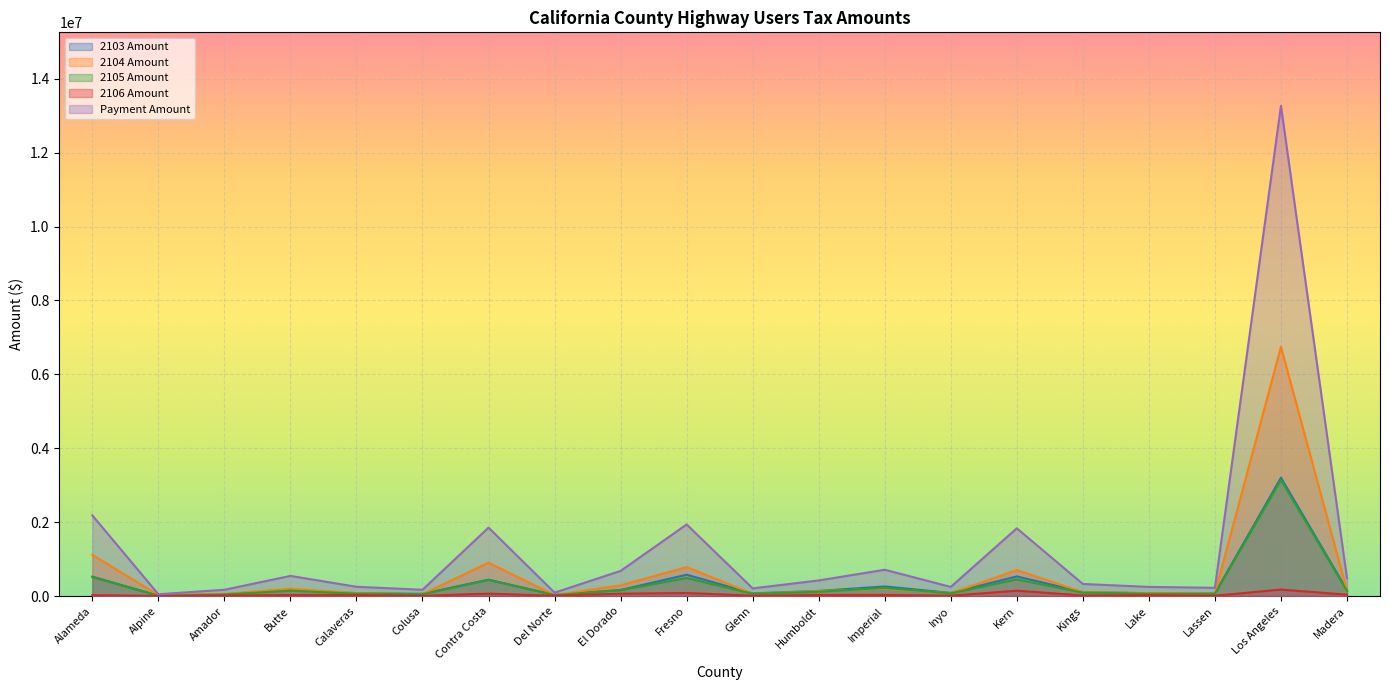

What is the label of the 11th point from the left?

Glenn